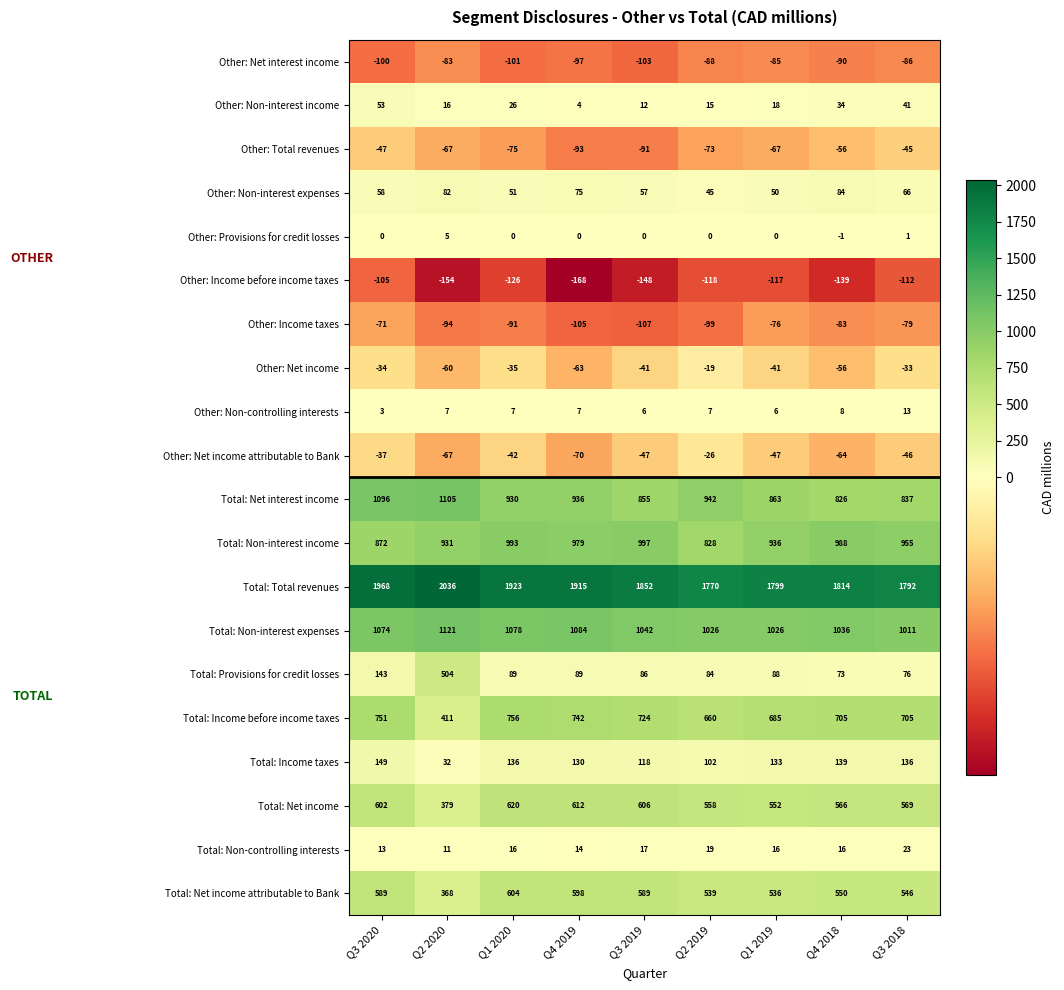

List the labels in order of Total: Non-interest income value, smallest first.

Q2 2019, Q3 2020, Q2 2020, Q1 2019, Q3 2018, Q4 2019, Q4 2018, Q1 2020, Q3 2019